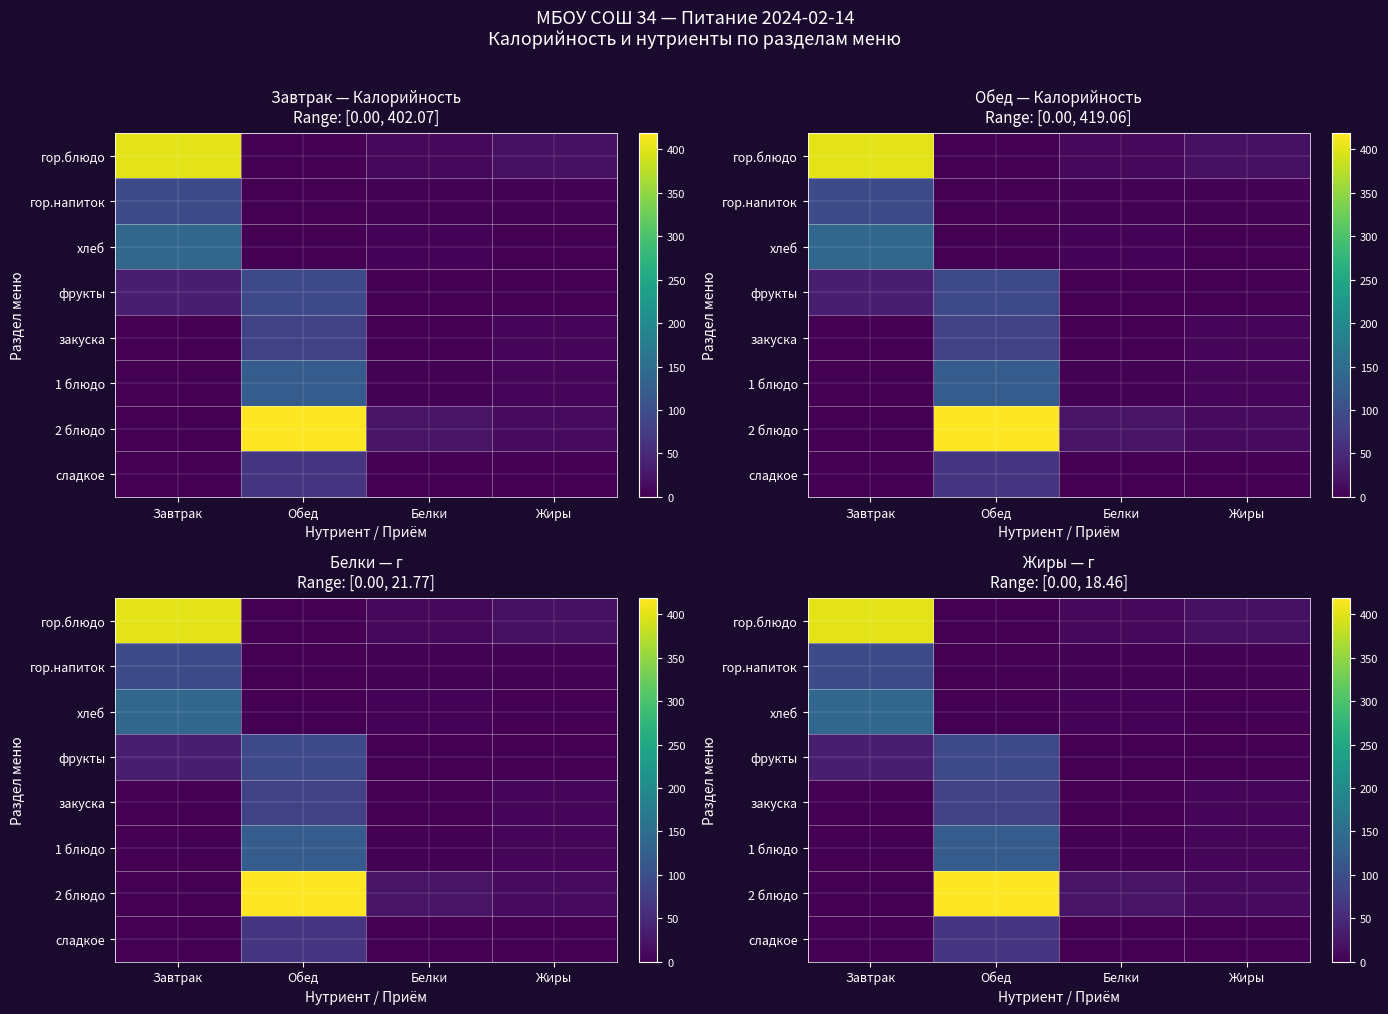

At which category is the sum across all series the highest?

Обед